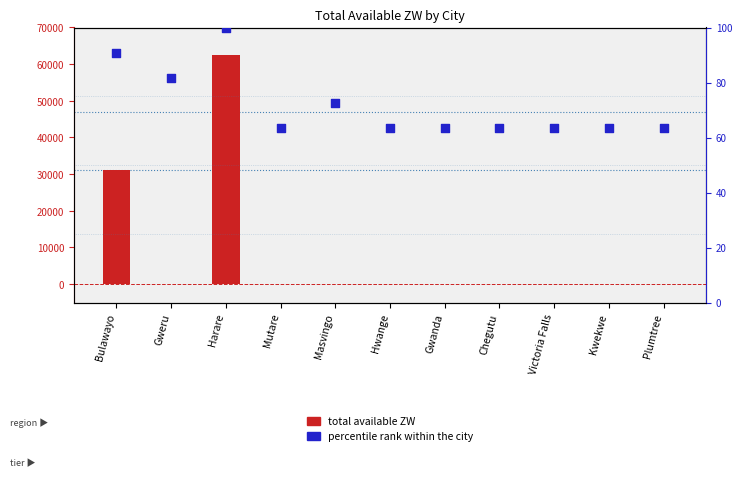

Which series reaches the minimum Y coordinate?

total available ZW